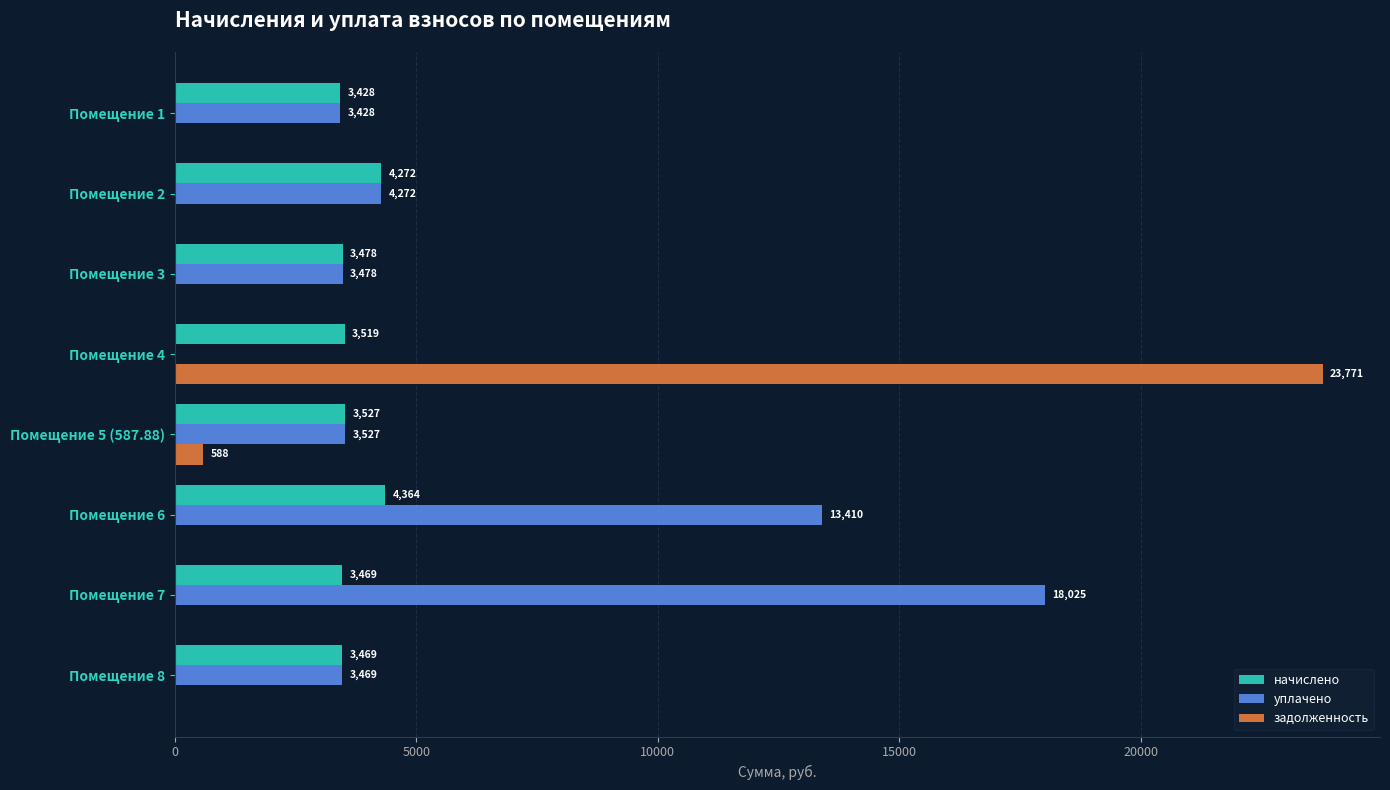

At which label does начислено reach its peak?

Помещение 6